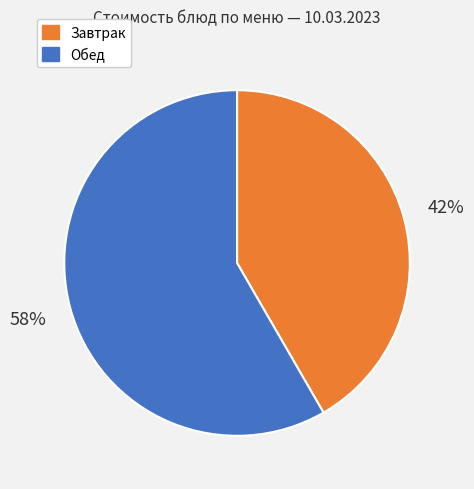

Is there a majority slice in this chart?

Yes